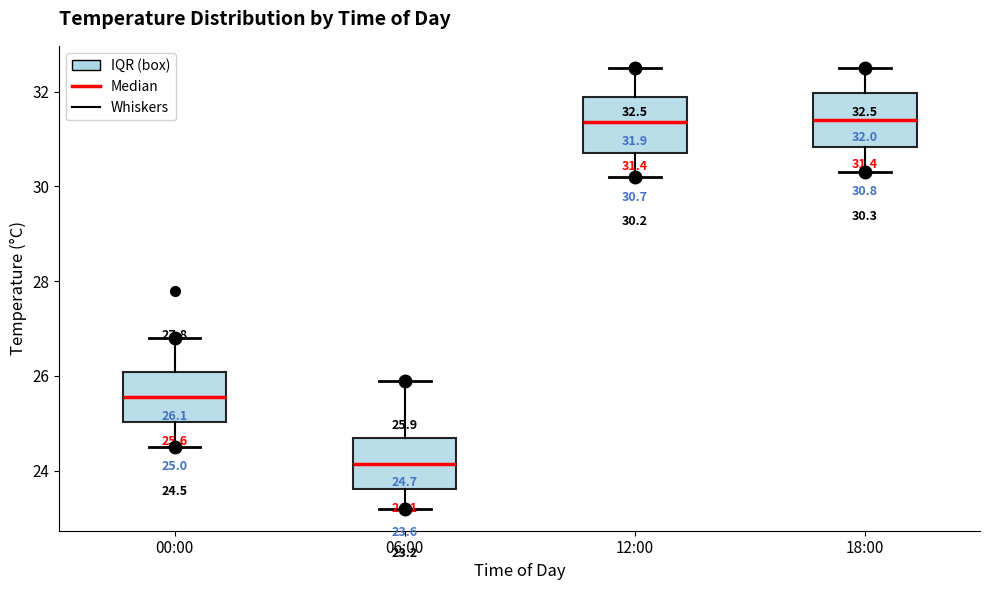

Which box's median line is the lowest?

06:00